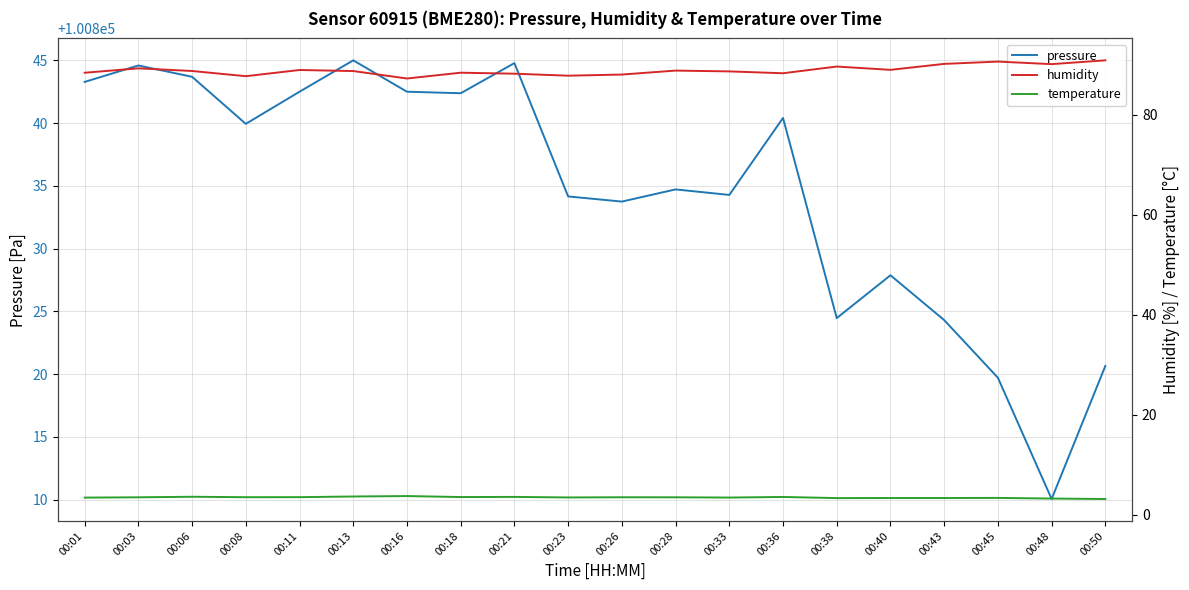

Count the temperature values in the range 3 to 4.

20